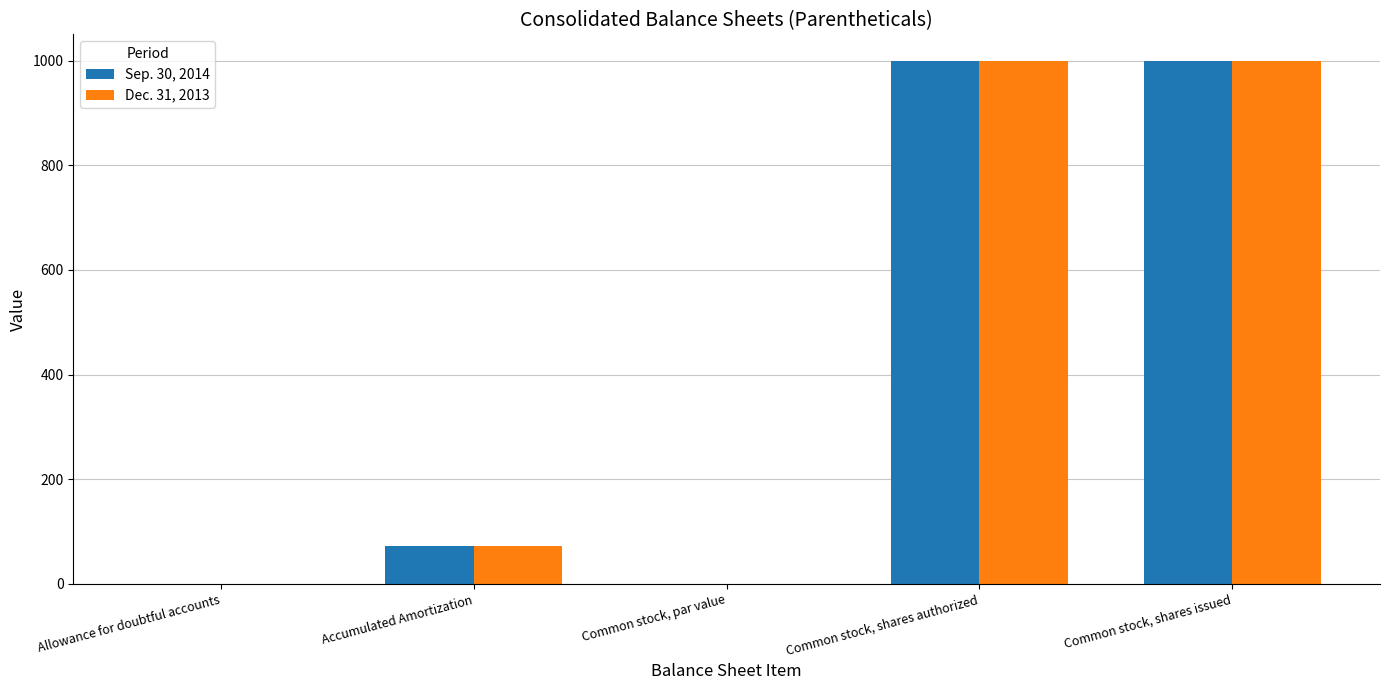

The Dec. 31, 2013 series shows 0.0 at Common stock, par value. True or false?

True